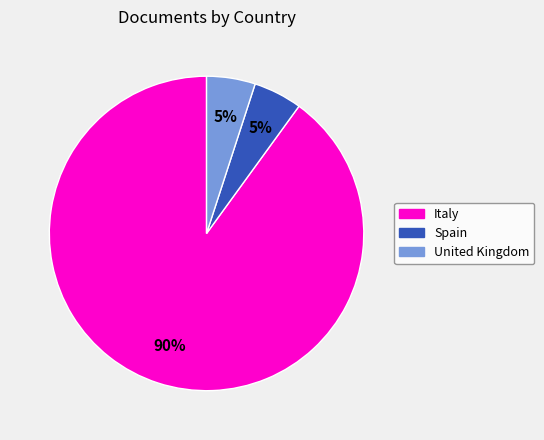

To the nearest percent, what percentage of the pie is Spain?

5%